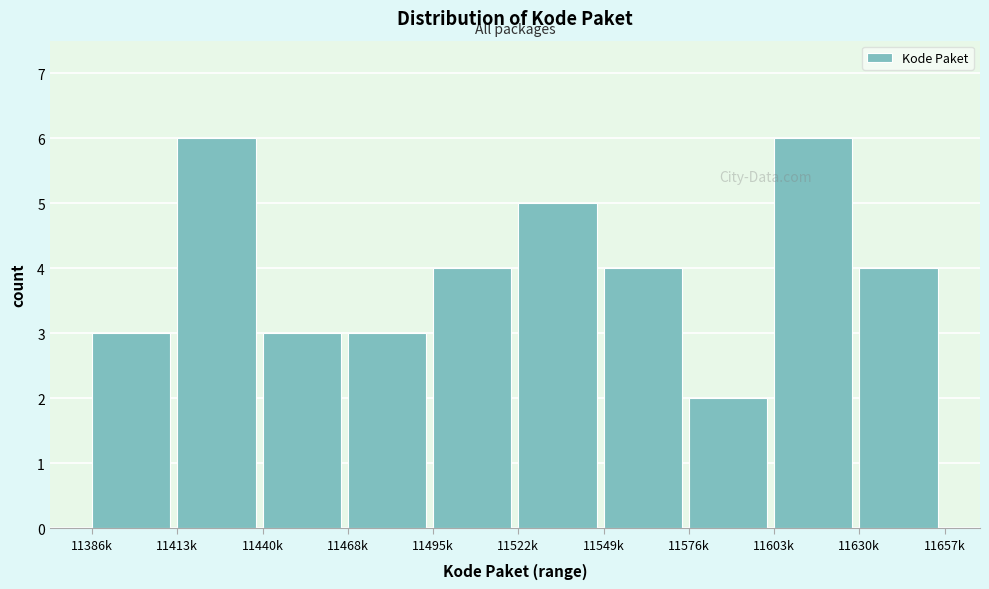

Reading left to right, transcribe all the data shown in this chart.

11386k=3	11413k=6	11440k=3	11468k=3	11495k=4	11522k=5	11549k=4	11576k=2	11603k=6	11630k=4